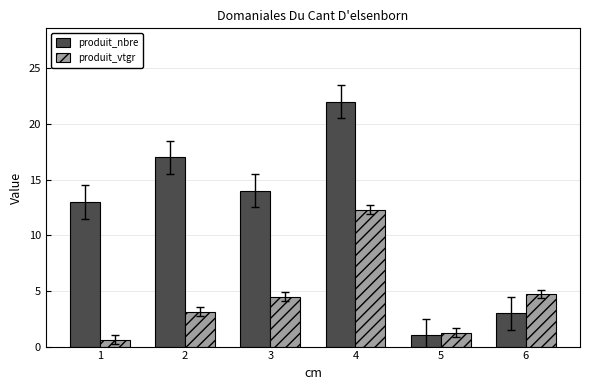

What is the difference between the maximum and minimum values in the produit_nbre series?

21.0